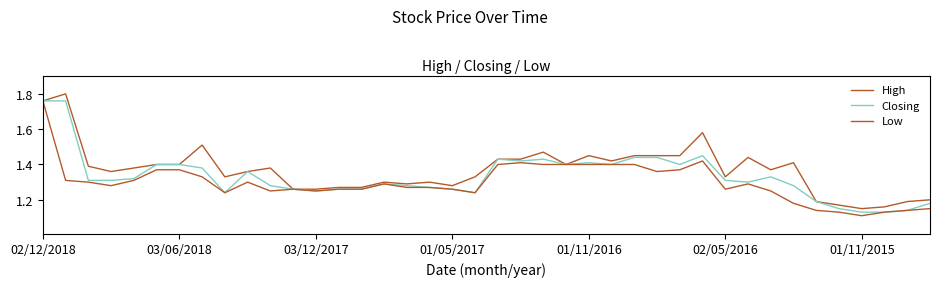

What is the highest value of the Low series?

1.8